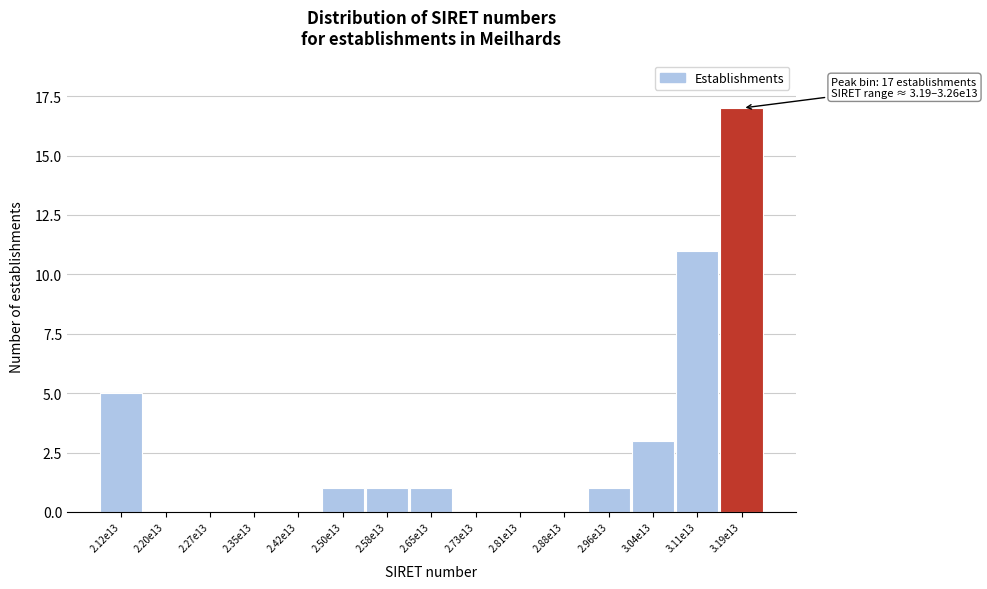

Reading left to right, transcribe all the data shown in this chart.

2.12e13=5	2.20e13=0	2.27e13=0	2.35e13=0	2.42e13=0	2.50e13=1	2.58e13=1	2.65e13=1	2.73e13=0	2.81e13=0	2.88e13=0	2.96e13=1	3.04e13=3	3.11e13=11	3.19e13=17